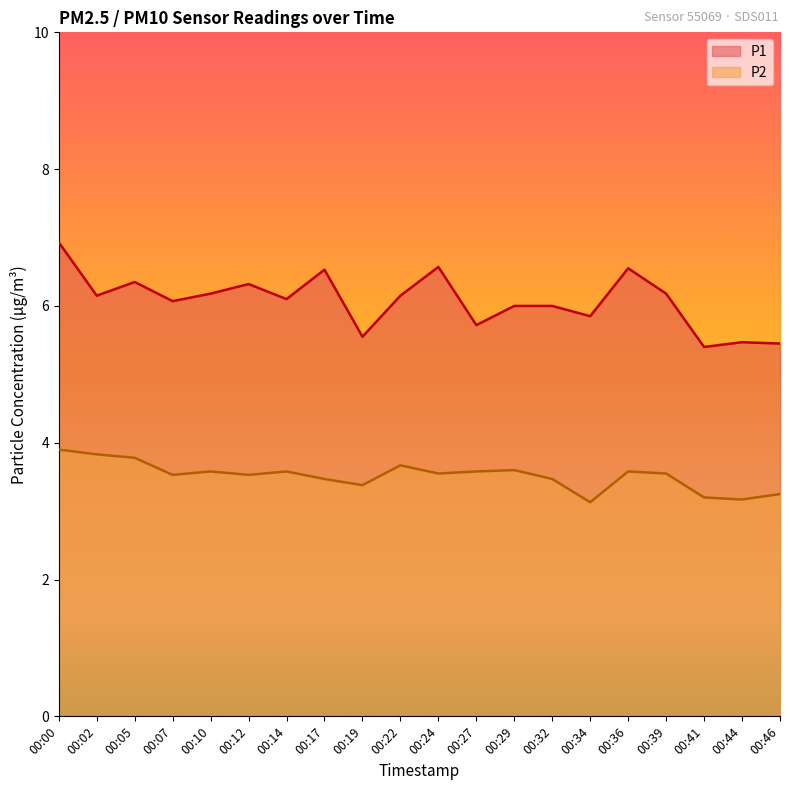

Does the chart display data point markers on the line(s)?

No